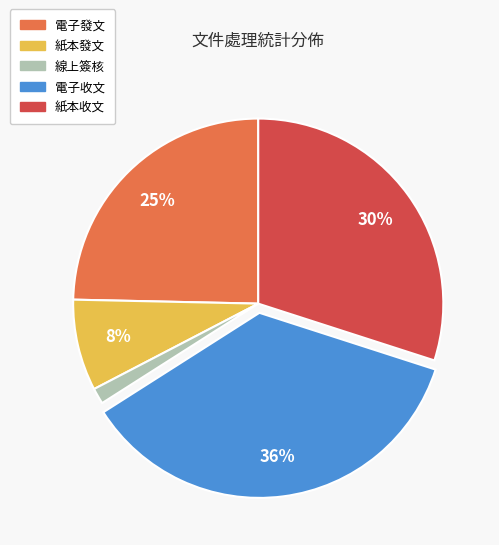

What is the ratio of the value at 紙本收文 to the value at 紙本發文?

3.8